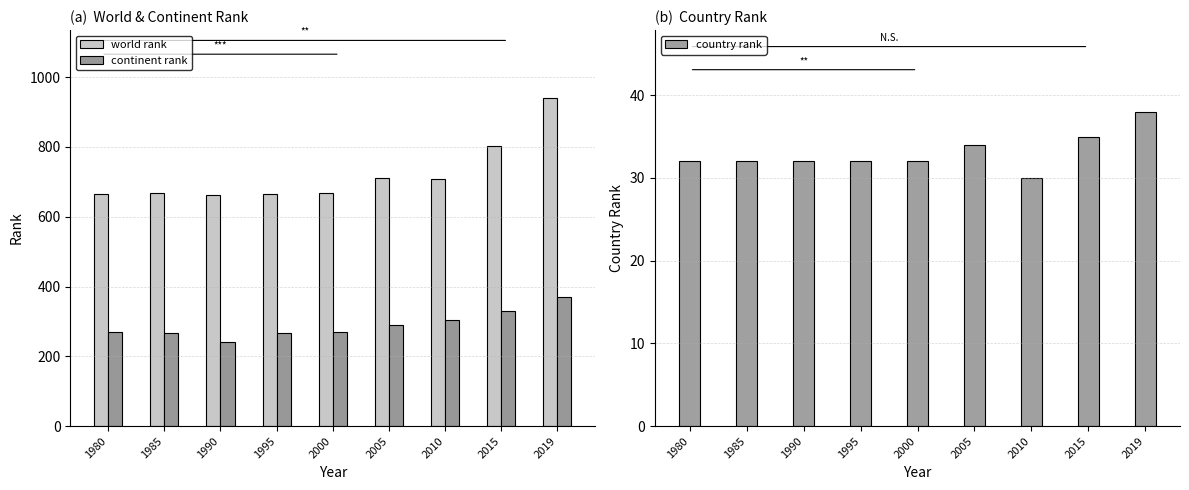

What is the difference between the highest and lowest values at 1995?

632